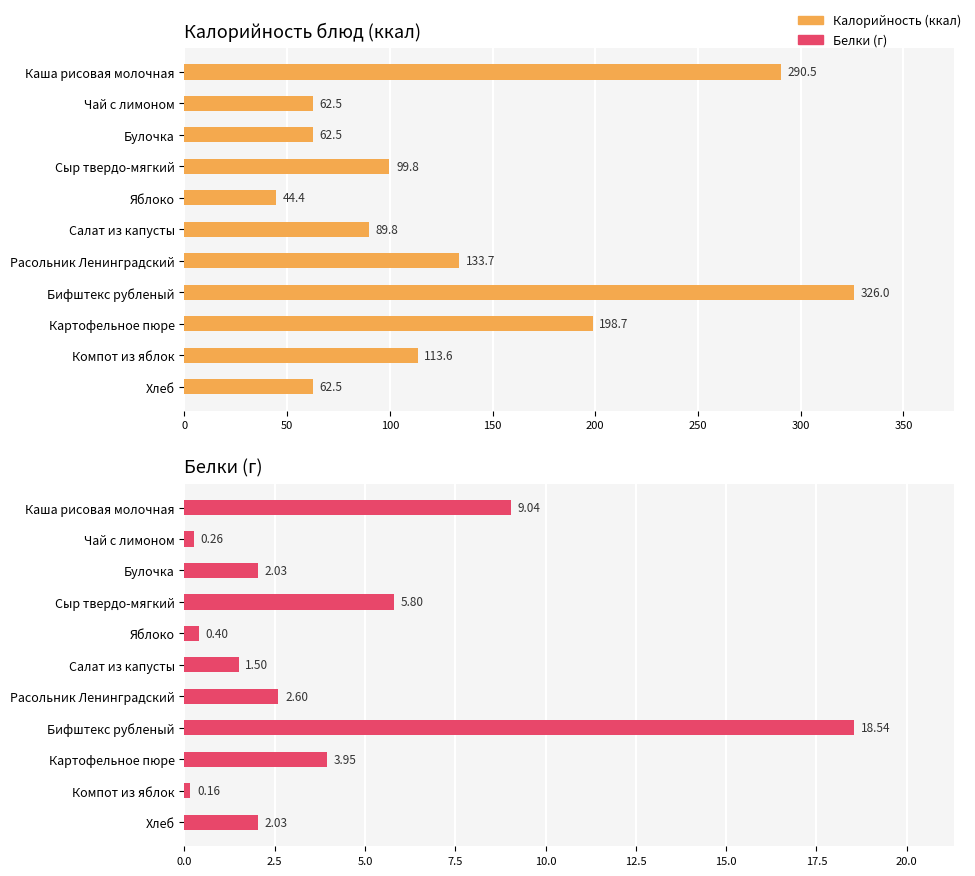

How many groups of bars are there?

11